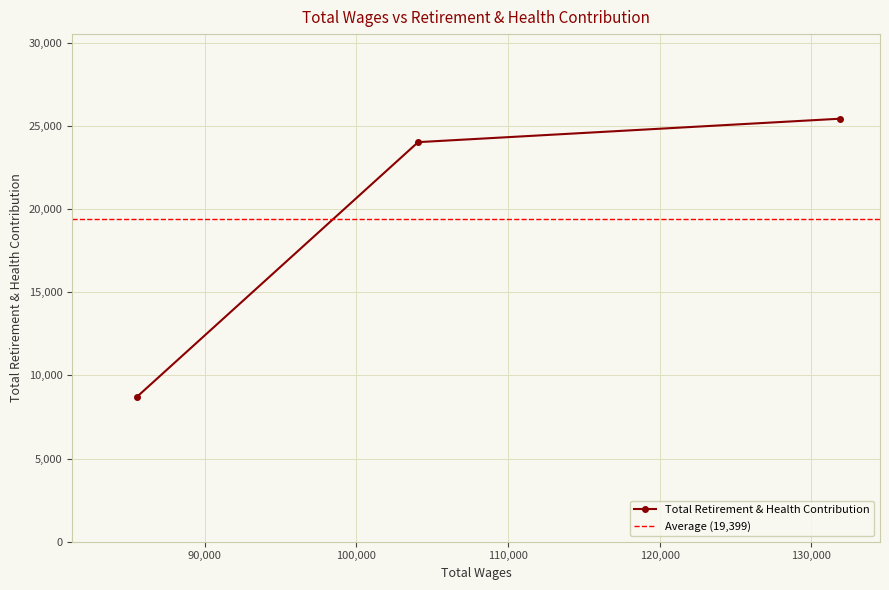

Is it true that the value at 131889.0 is 25445?

True